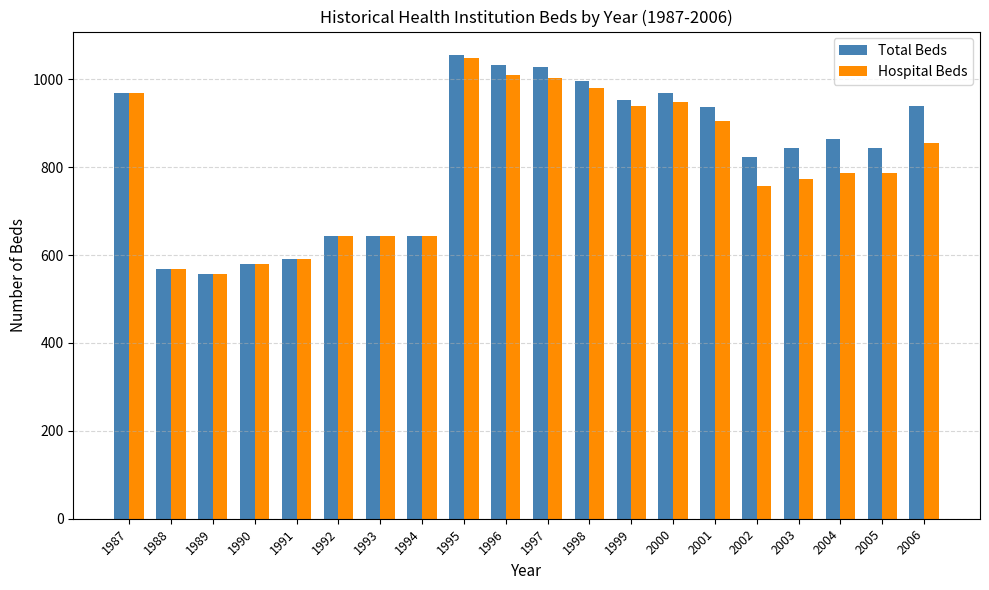

Is it true that Total Beds equals 1048 at 1994?

False